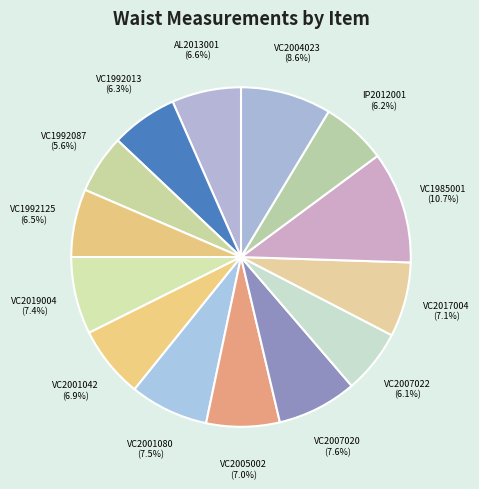

How many segments does this pie chart have?

14